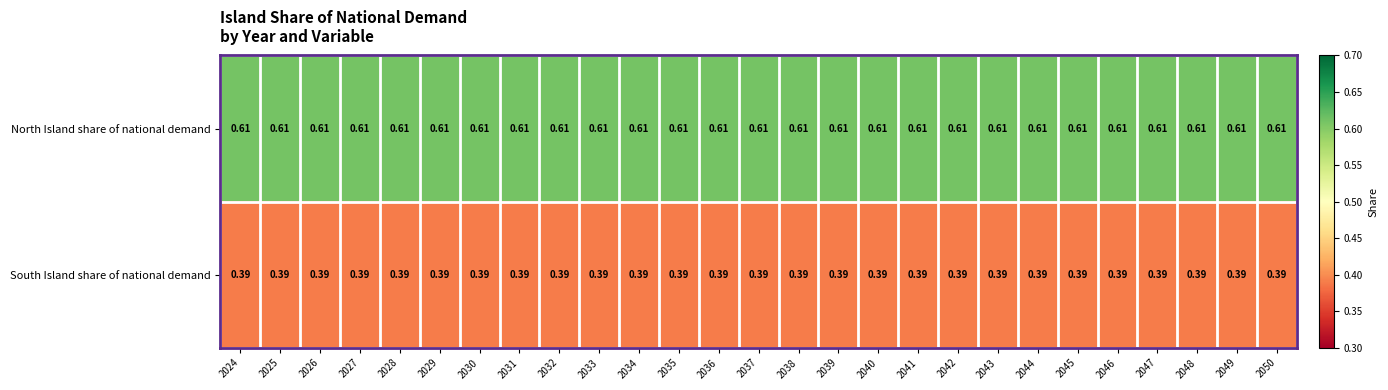

At 2043, list the series in order from largest to smallest.

North Island share of national demand, South Island share of national demand